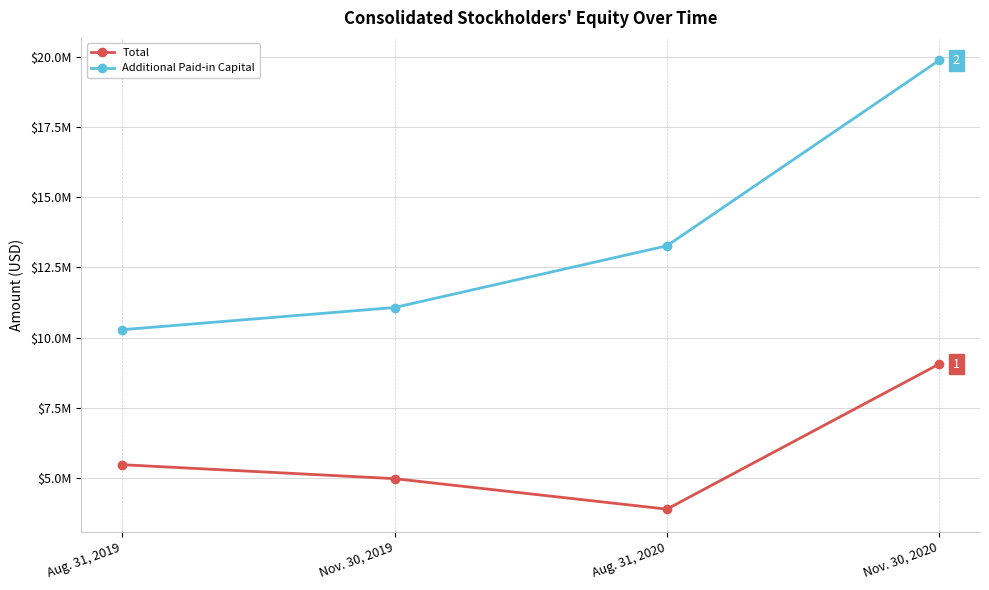

In Total, how many points are lower than both neighbors (excluding endpoints)?

1